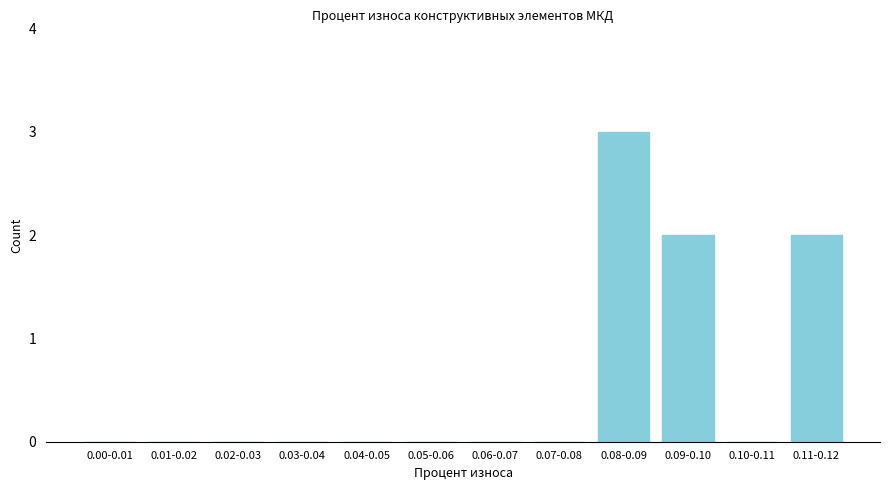

Reading left to right, what are all the values shown in this chart?

0.00-0.01=0	0.01-0.02=0	0.02-0.03=0	0.03-0.04=0	0.04-0.05=0	0.05-0.06=0	0.06-0.07=0	0.07-0.08=0	0.08-0.09=3	0.09-0.10=2	0.10-0.11=0	0.11-0.12=2